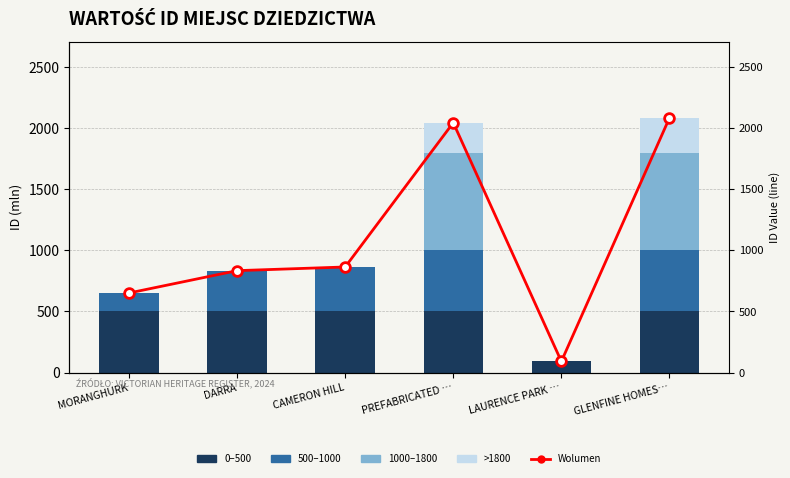

What is the total value across all series at GLENFINE HOMES…?

4168